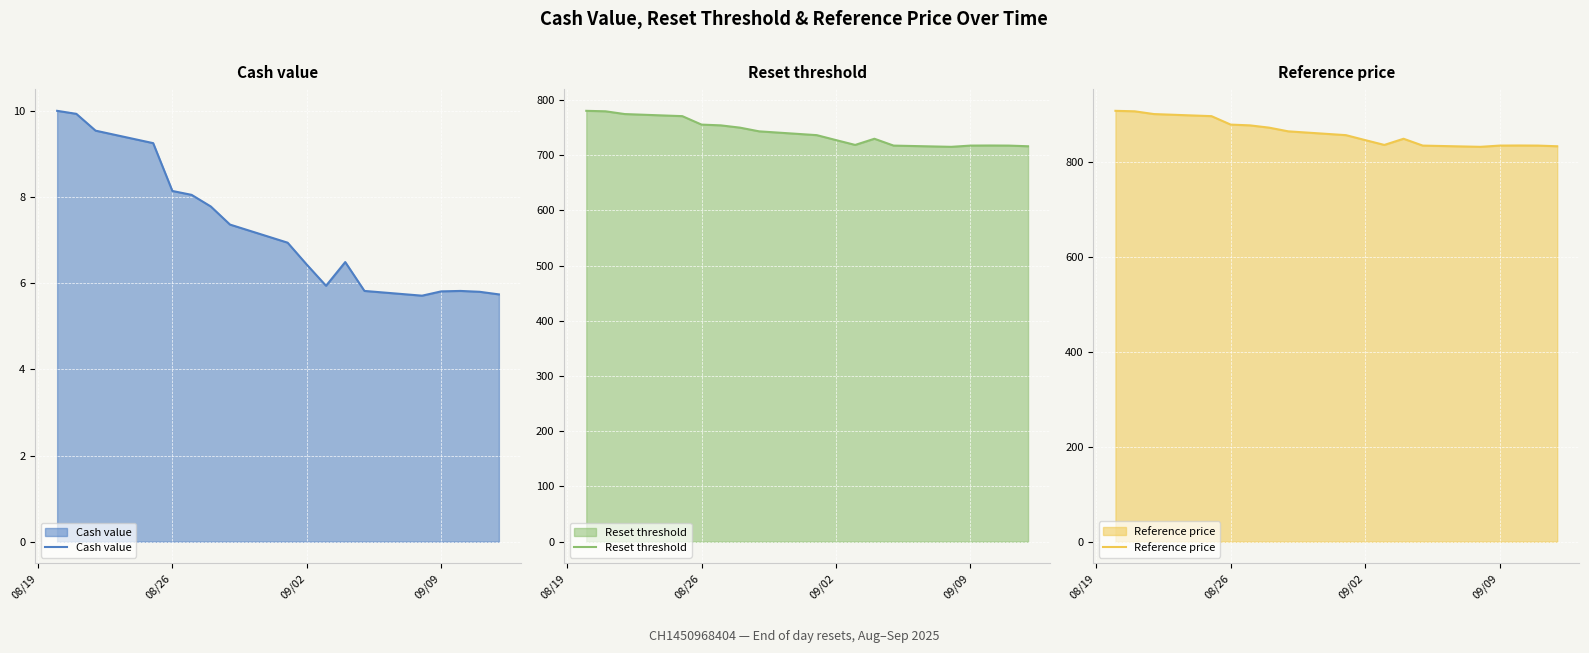

True or false: Reference price and Reset threshold intersect in this chart.

False